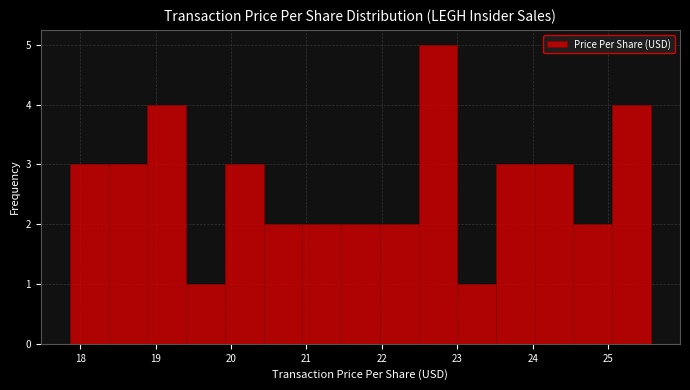

Which range on the x-axis has the tallest bar?

22.5 to 23.0